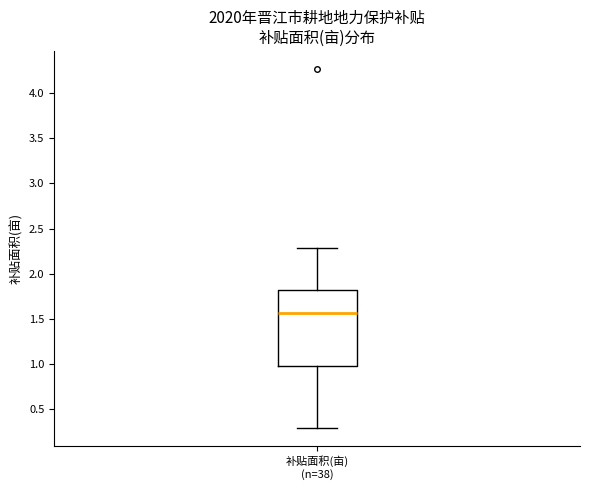

Read this box plot against the y-axis: the position of the median line, the range covered by the box, and the ends of both whiskers. The values are not printed on the chart, so give them approximately, as read against the axis.

median 1.55, box 1.00 to 1.80, whiskers 0.30 to 2.30